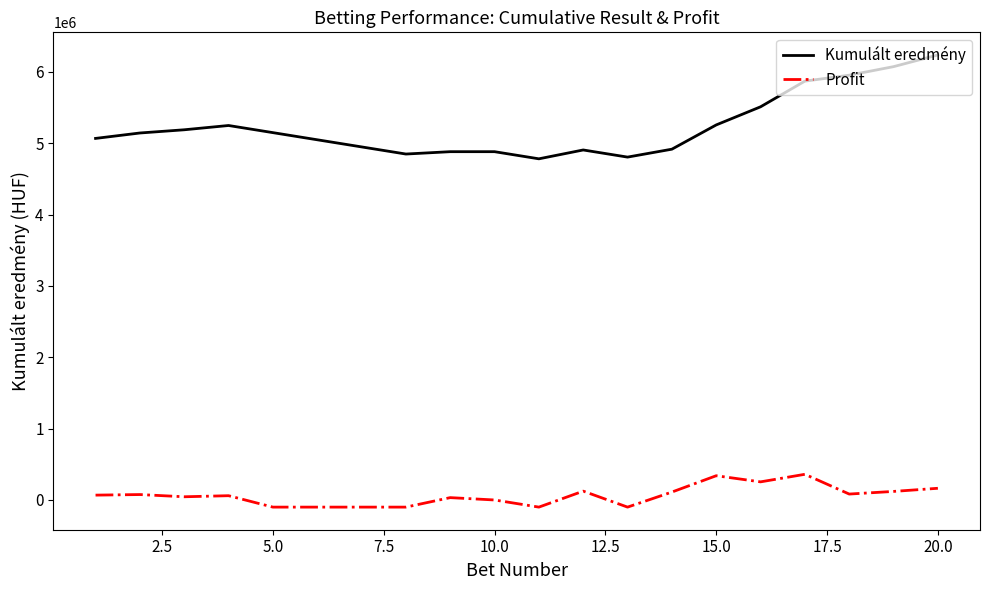

True or false: Profit and Kumulált eredmény intersect in this chart.

False